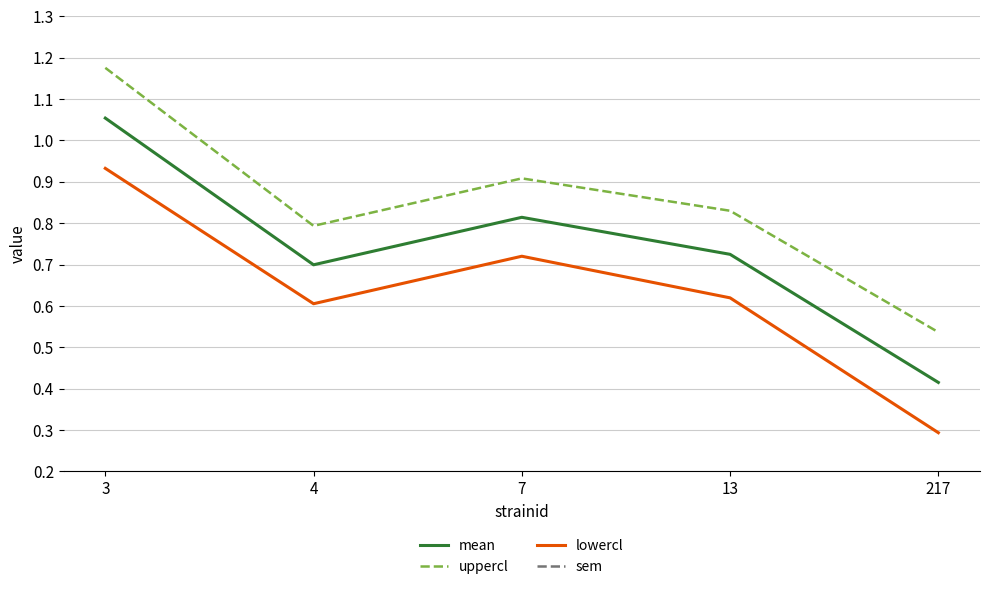

In lowercl, how many points are higher than both neighbors (excluding endpoints)?

1